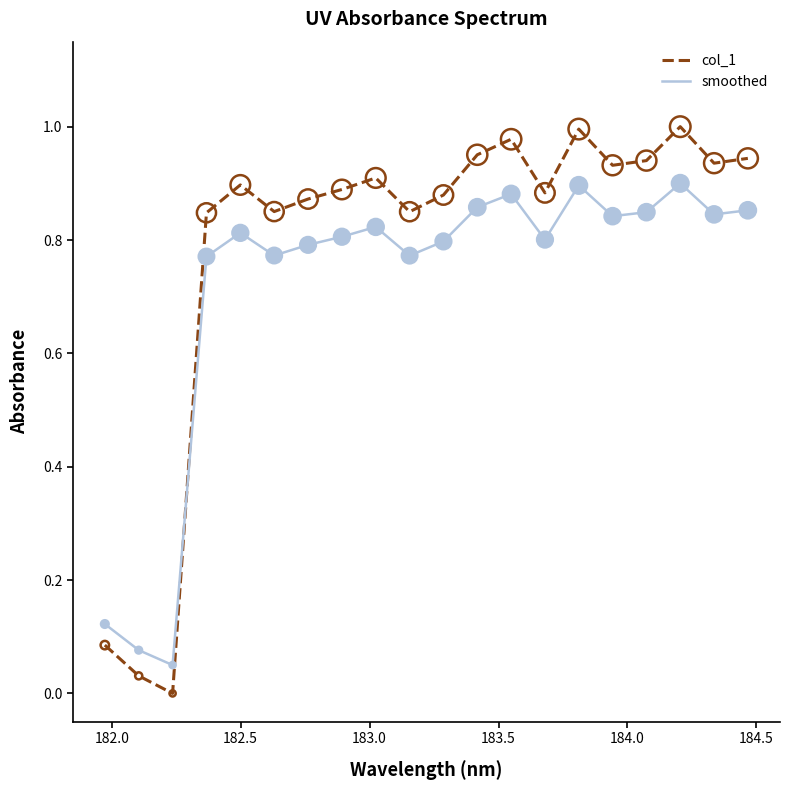

Which series has the largest total across all categories?

col_1